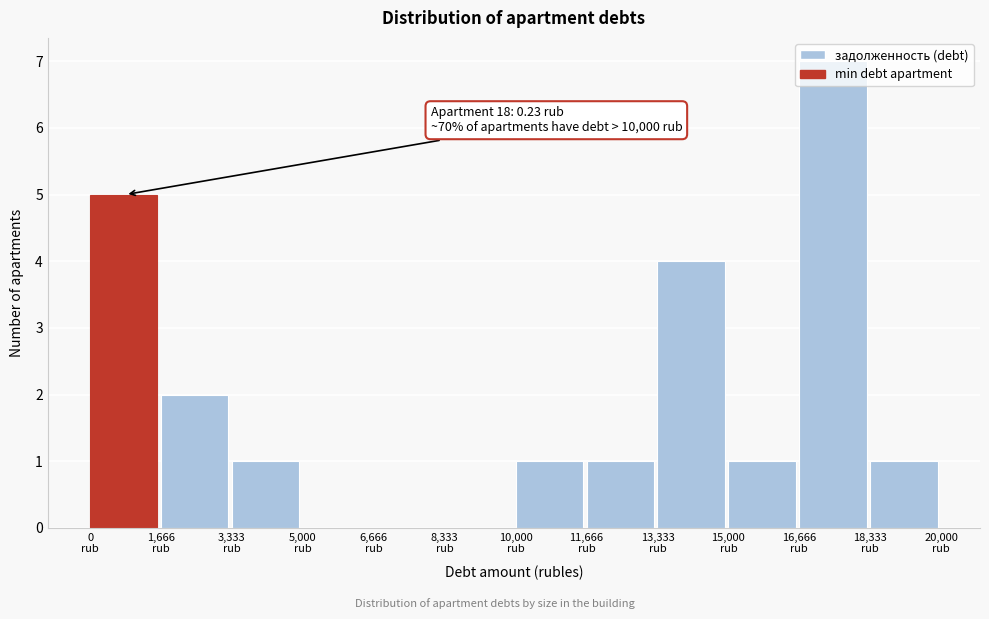

Which range on the x-axis has the tallest bar?

16600 to 18400